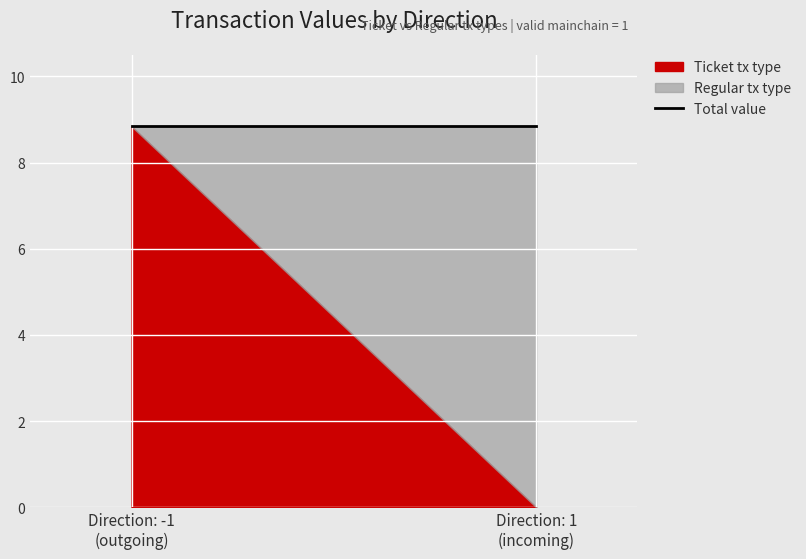

What is the average value of the Ticket tx type series?

4.4